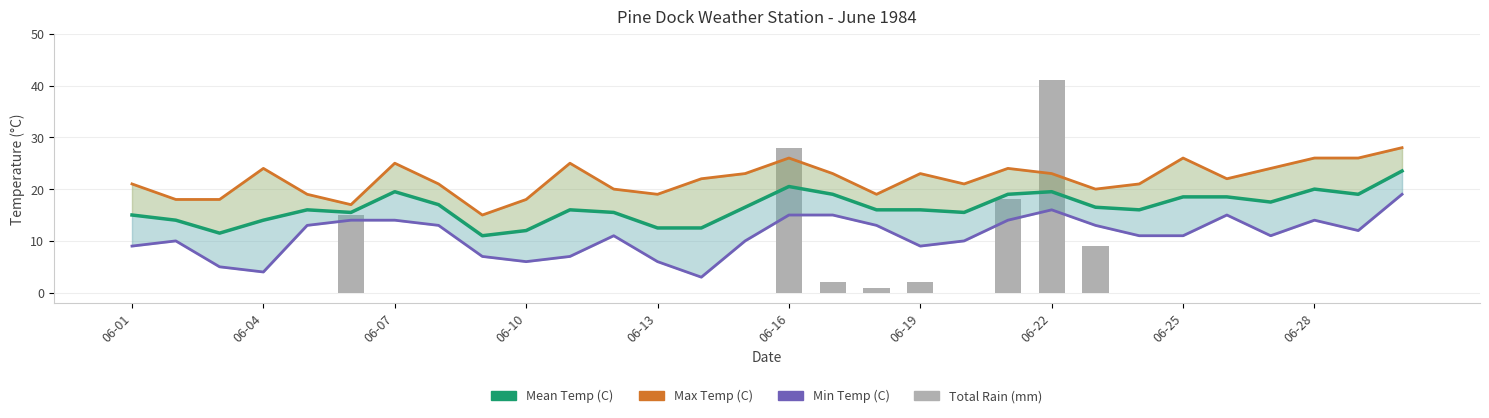

Reading left to right, transcribe all the data shown in this chart.

Mean Temp (C): 15.0	14.0	11.5	14.0	16.0	15.5	19.5	17.0	11.0	12.0	16.0	15.5	12.5	12.5	16.5	20.5	19.0	16.0	16.0	15.5	19.0	19.5	16.5	16.0	18.5	18.5	17.5	20.0	19.0	23.5
Max Temp (C): 21.0	18.0	18.0	24.0	19.0	17.0	25.0	21.0	15.0	18.0	25.0	20.0	19.0	22.0	23.0	26.0	23.0	19.0	23.0	21.0	24.0	23.0	20.0	21.0	26.0	22.0	24.0	26.0	26.0	28.0
Min Temp (C): 9.0	10.0	5.0	4.0	13.0	14.0	14.0	13.0	7.0	6.0	7.0	11.0	6.0	3.0	10.0	15.0	15.0	13.0	9.0	10.0	14.0	16.0	13.0	11.0	11.0	15.0	11.0	14.0	12.0	19.0
Total Rain (mm): 0.0	0.0	0.0	0.0	0.0	15.0	0.0	0.0	0.0	0.0	0.0	0.0	0.0	0.0	0.0	28.0	2.0	1.0	2.0	0.0	18.0	41.0	9.0	0.0	0.0	0.0	0.0	0.0	0.0	0.0